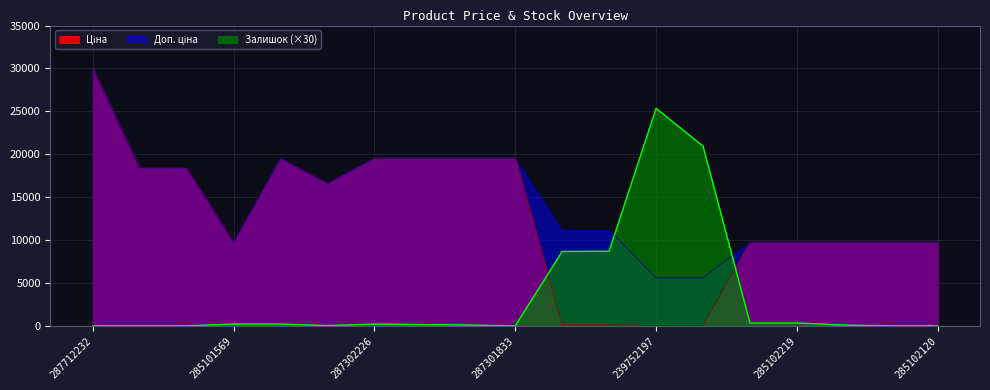

Reading left to right, what are all the values shown in this chart?

Ціна: 287712232=30102.8	287692233=18420.9	287692231=18420.9	285101569=9775.5	287302223=19564.9	287292222=16636.8	287302226=19564.9	287302225=19564.9	287302224=19564.9	287301833=19564.9	239792197=111.8	239792196=111.8	239752197=55.9	239752196=55.9	285102221=9775.5	285102219=9775.5	285102218=9775.5	285102216=9775.5	285102120=9775.5
Доп. ціна: 287712232=30102.8	287692233=18420.9	287692231=18420.9	285101569=9775.5	287302223=19564.9	287292222=16636.8	287302226=19564.9	287302225=19564.9	287302224=19564.9	287301833=19564.9	239792197=11182.0	239792196=11182.0	239752197=5591.0	239752196=5591.0	285102221=9775.5	285102219=9775.5	285102218=9775.5	285102216=9775.5	285102120=9775.5
Залишок: 287712232=0.0	287692233=0.0	287692231=0.0	285101569=210.0	287302223=210.0	287292222=30.0	287302226=210.0	287302225=150.0	287302224=90.0	287301833=0.0	239792197=8670.0	239792196=8700.0	239752197=25350.0	239752196=20940.0	285102221=330.0	285102219=330.0	285102218=90.0	285102216=0.0	285102120=0.0